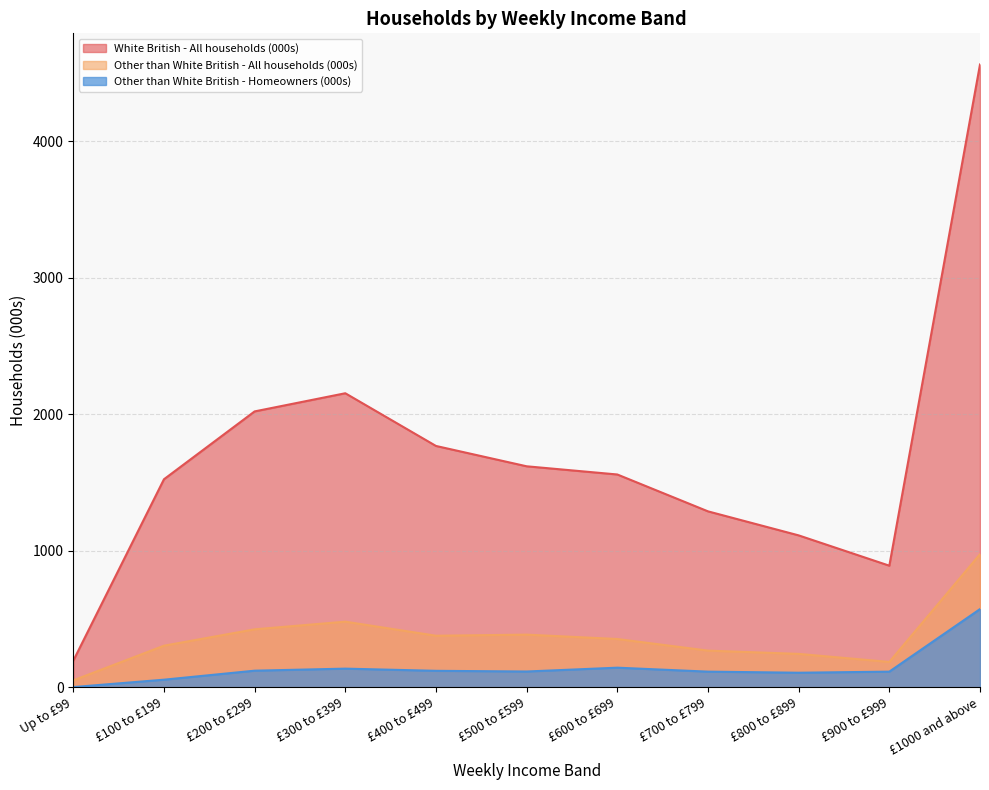

True or false: Other than White British - Homeowners (000s) has a value of 3 at Up to £99.

False